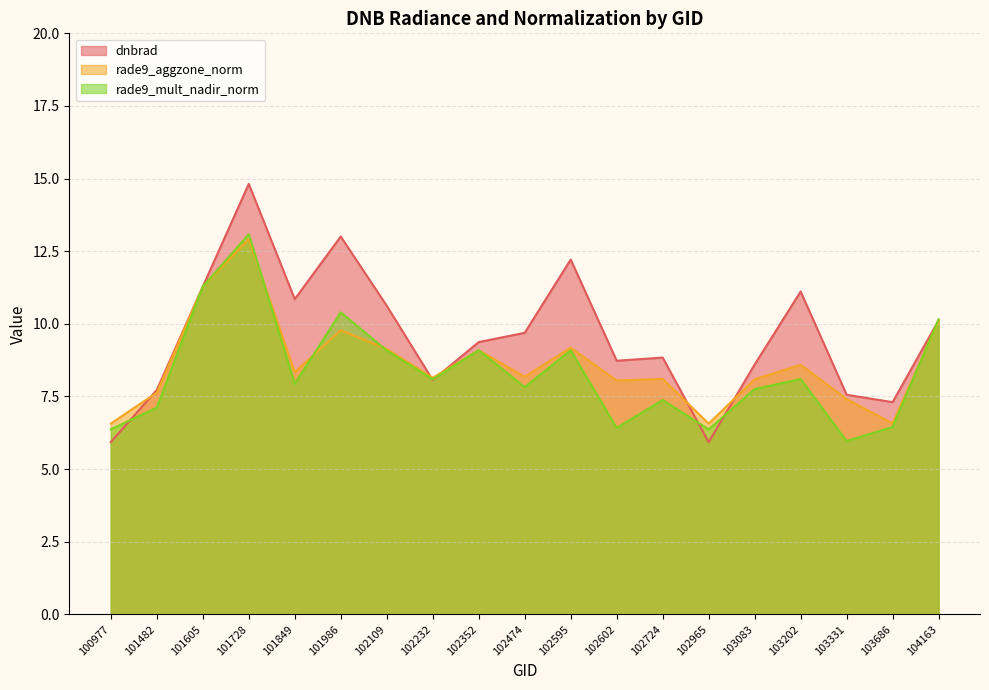

At how many categories does at least one series exceed 8?

14